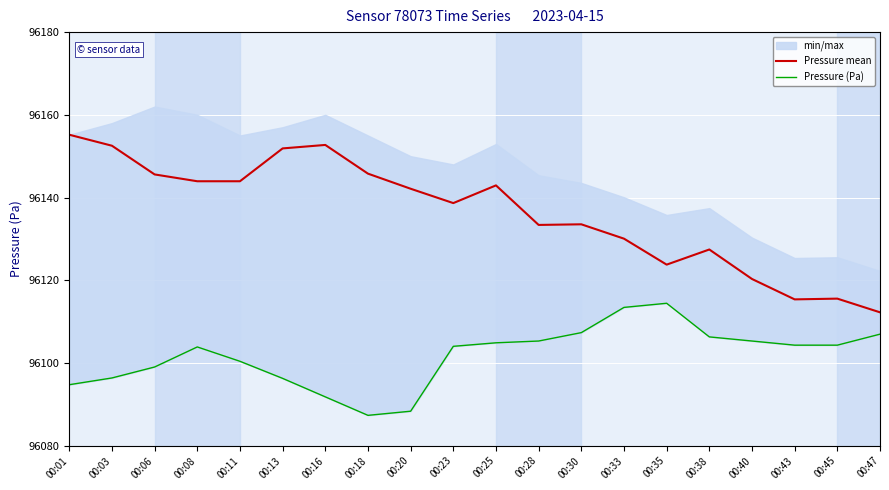

What is the maximum value shown in the chart?

96155.2